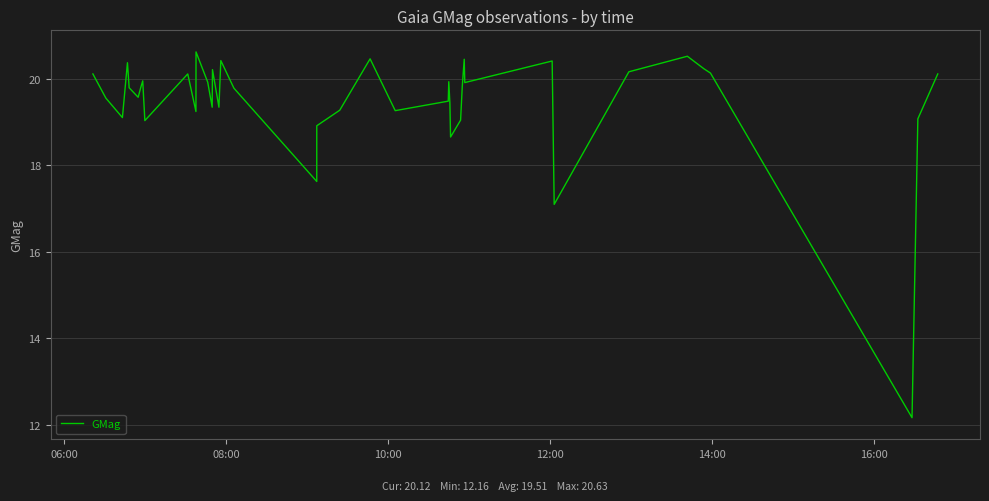

What is the greatest value displayed?

20.6